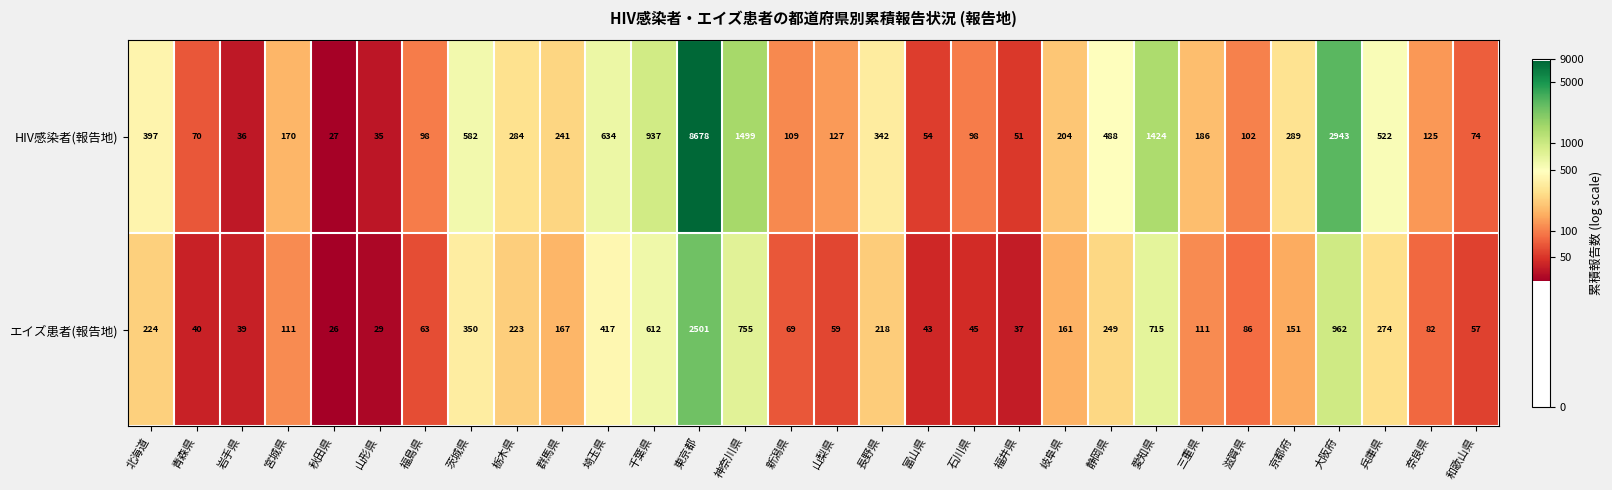

Is it true that エイズ患者(報告地) equals 612 at 千葉県?

True